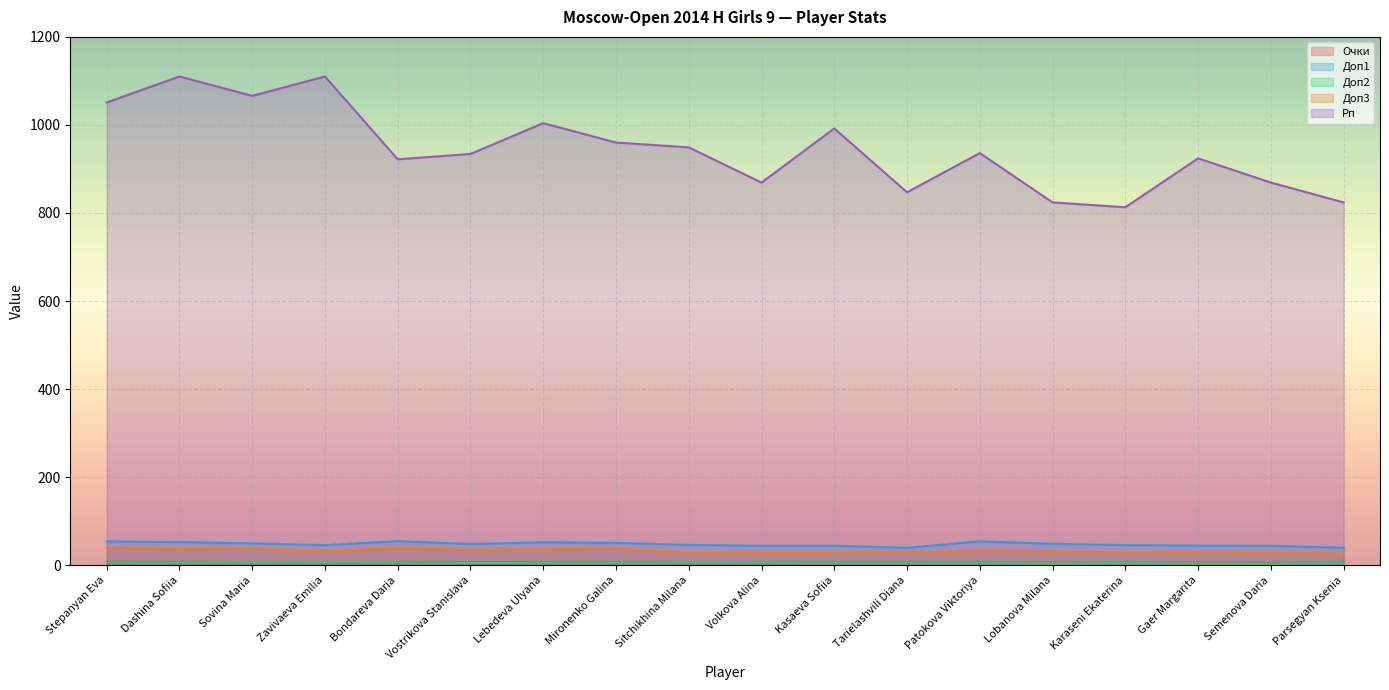

Which category has the highest value in the Рп series?

Dashina Sofiia